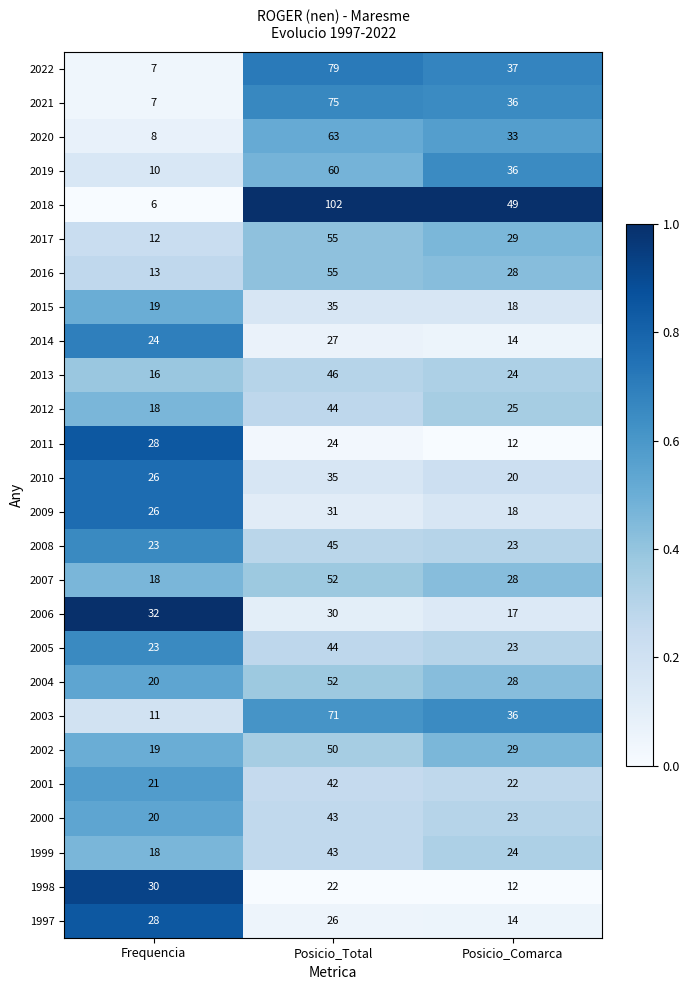

What is the total value across all series at Posicio_Total?

1251